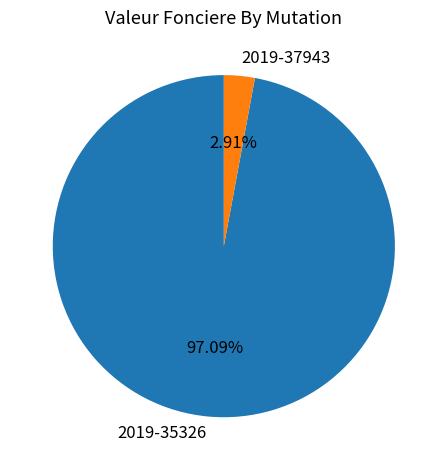

True or false: 2019-37943 accounts for 3% of the total.

True